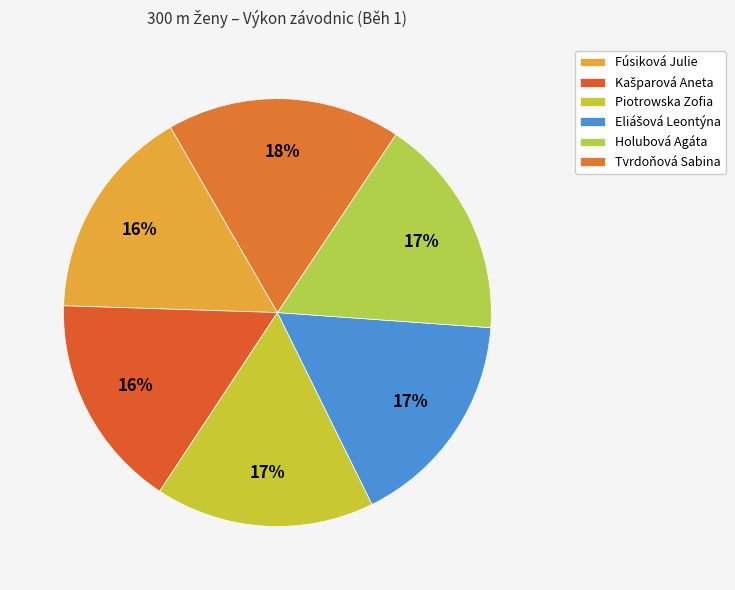

Count the number of slices in the pie.

6